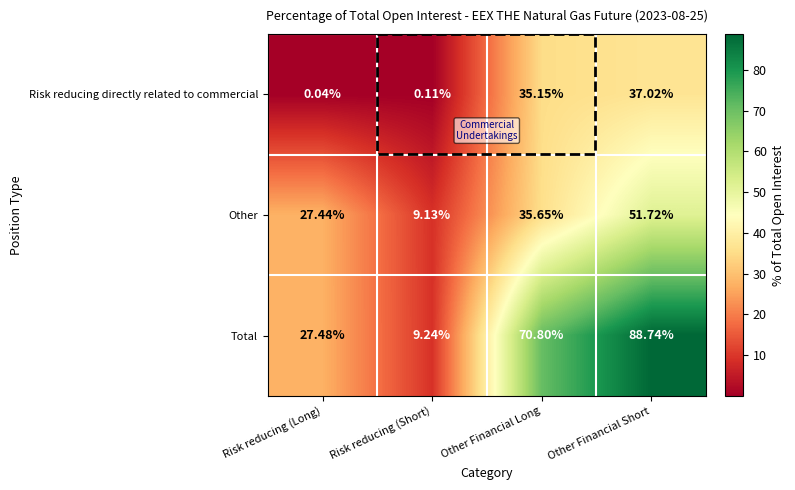

Which category has the lowest value in the Other series?

Risk reducing (Short)